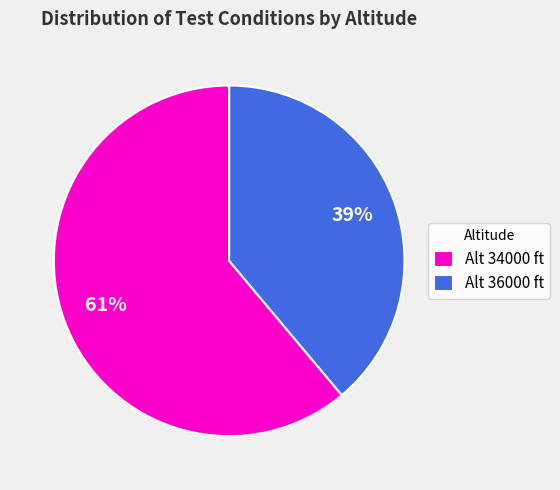

Does any single category account for the majority?

Yes